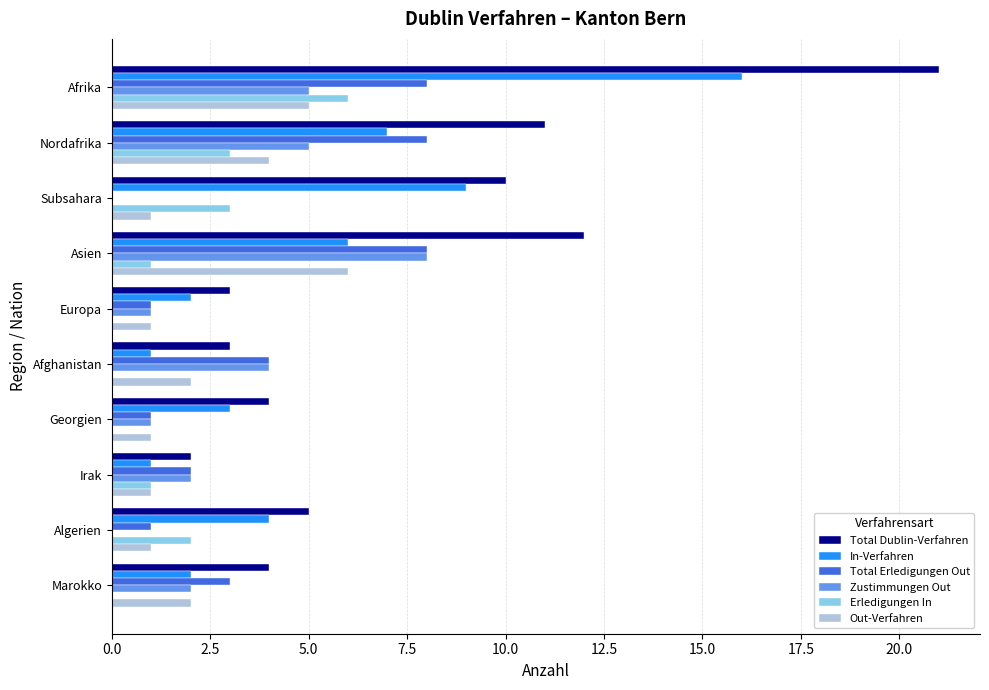

What is the average value of the In-Verfahren series?

5